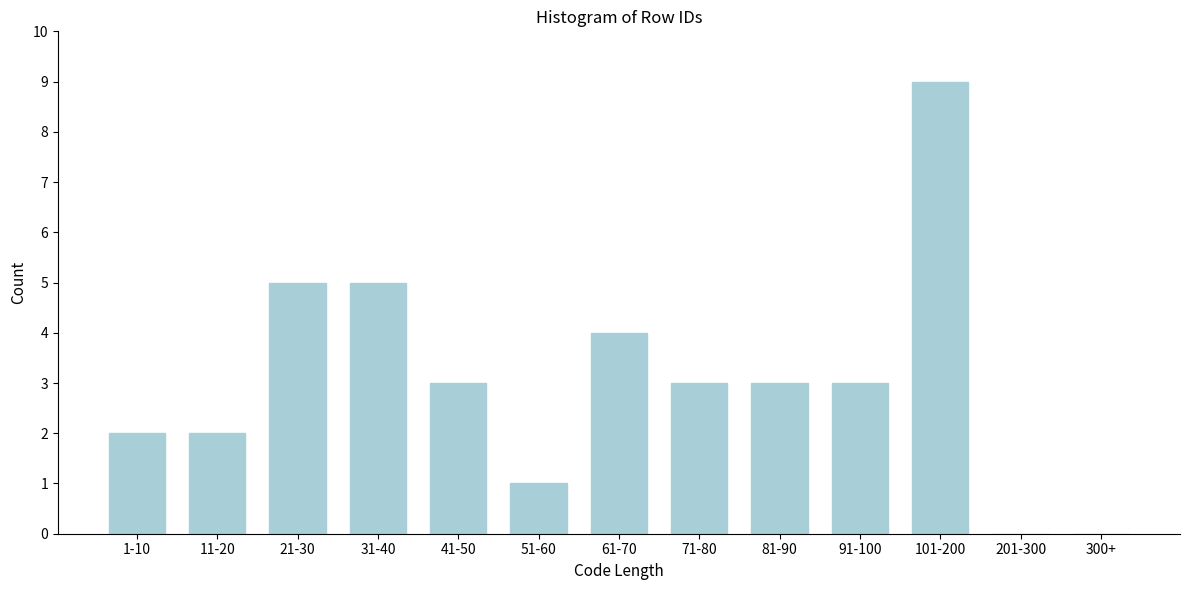

Reading left to right, what are all the values shown in this chart?

1-10=2	11-20=2	21-30=5	31-40=5	41-50=3	51-60=1	61-70=4	71-80=3	81-90=3	91-100=3	101-200=9	201-300=0	300+=0